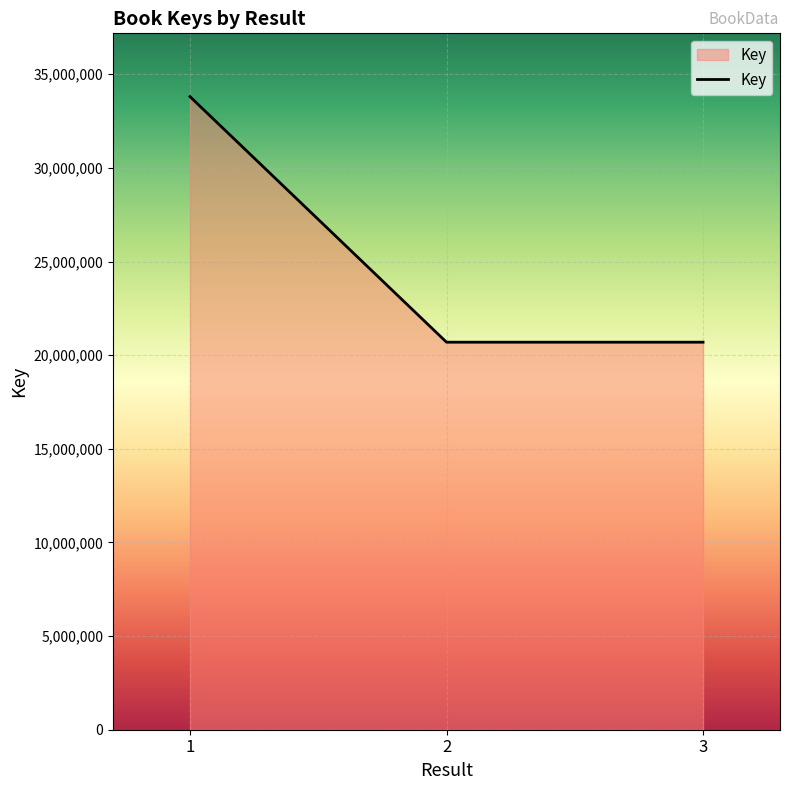

True or false: the data shows 28273311 at 2.

False